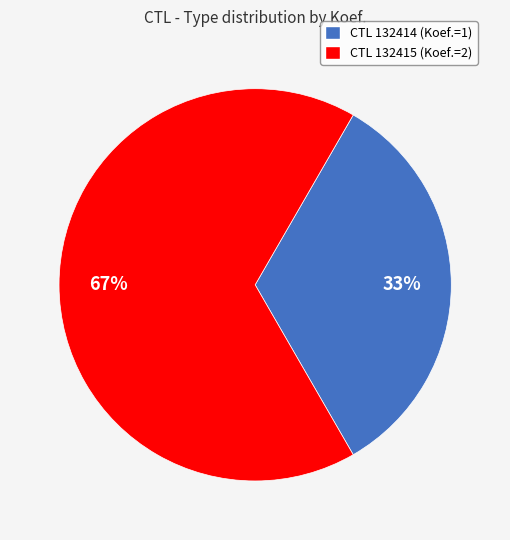

To the nearest percent, what is the average slice percentage?

50%